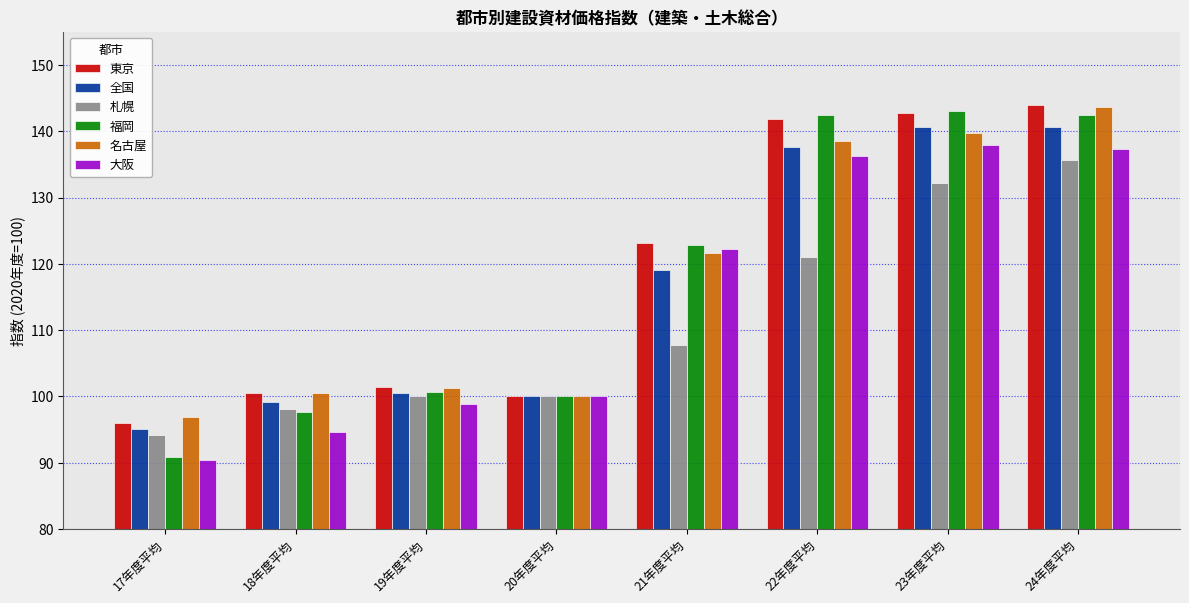

Count the number of categories in the chart.

8